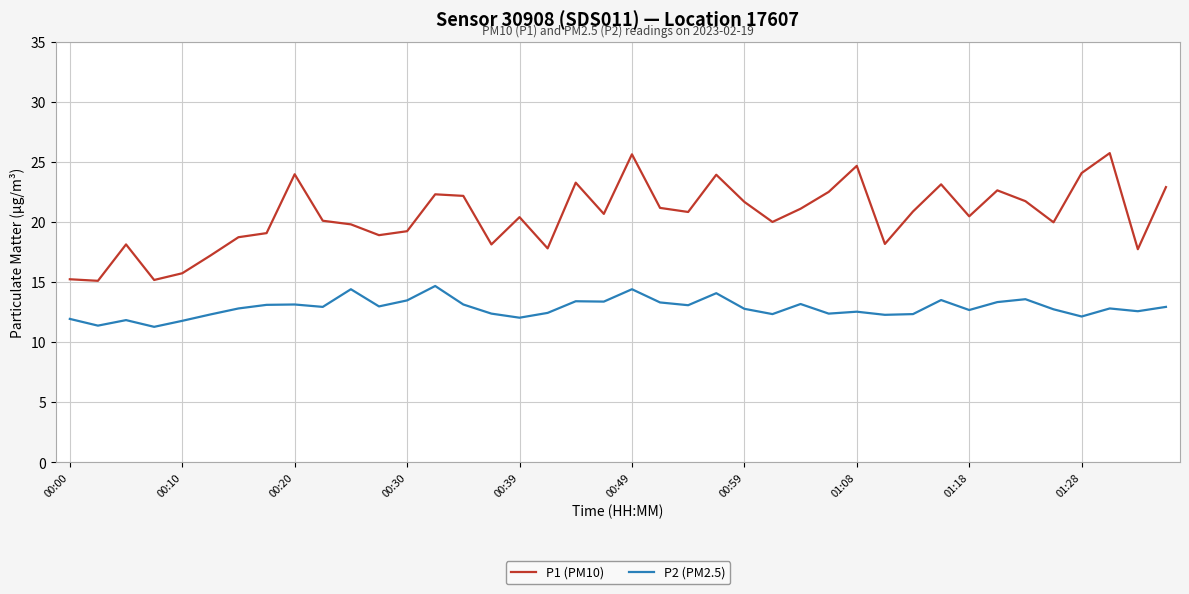

What is the maximum value for P2 (PM2.5)?

14.7